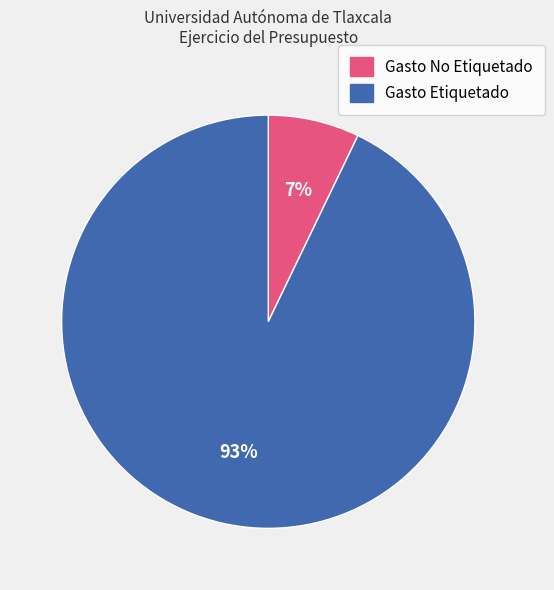

How many slices are in this pie chart?

2